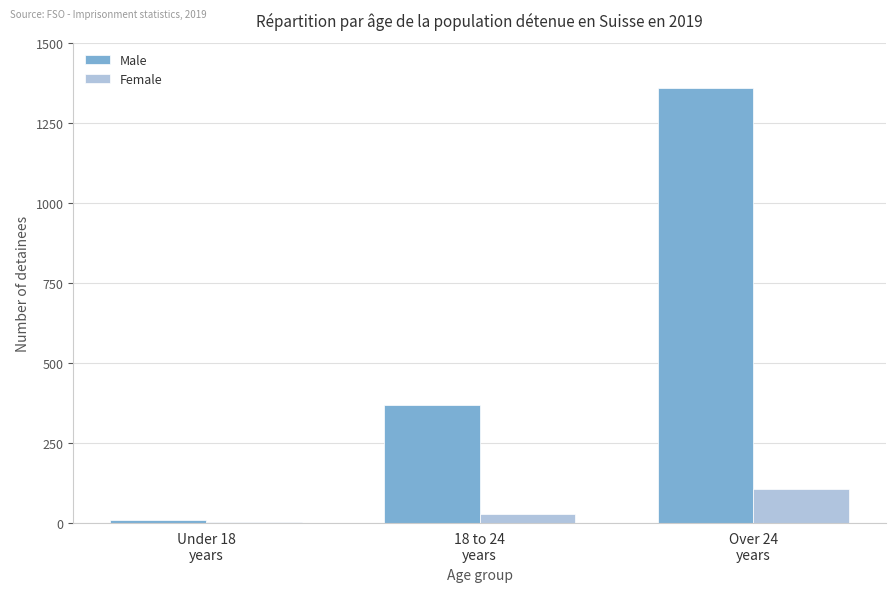

What is the greatest value displayed?

1360